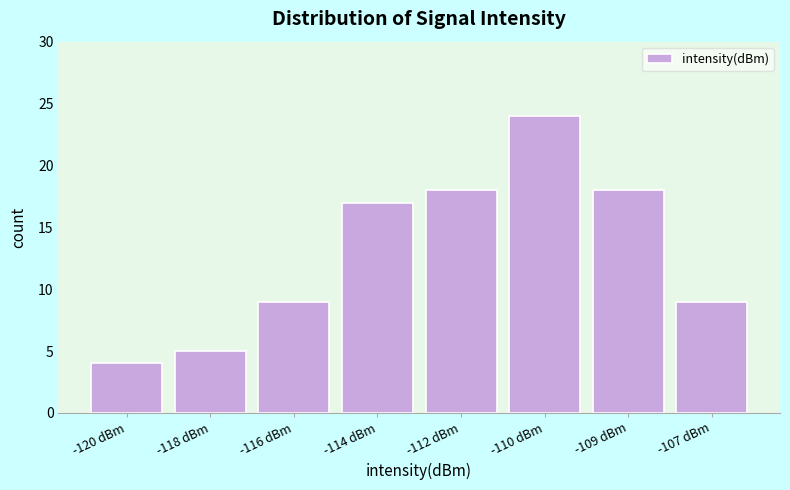

Reading left to right, what are all the values shown in this chart?

4	5	9	17	18	24	18	9